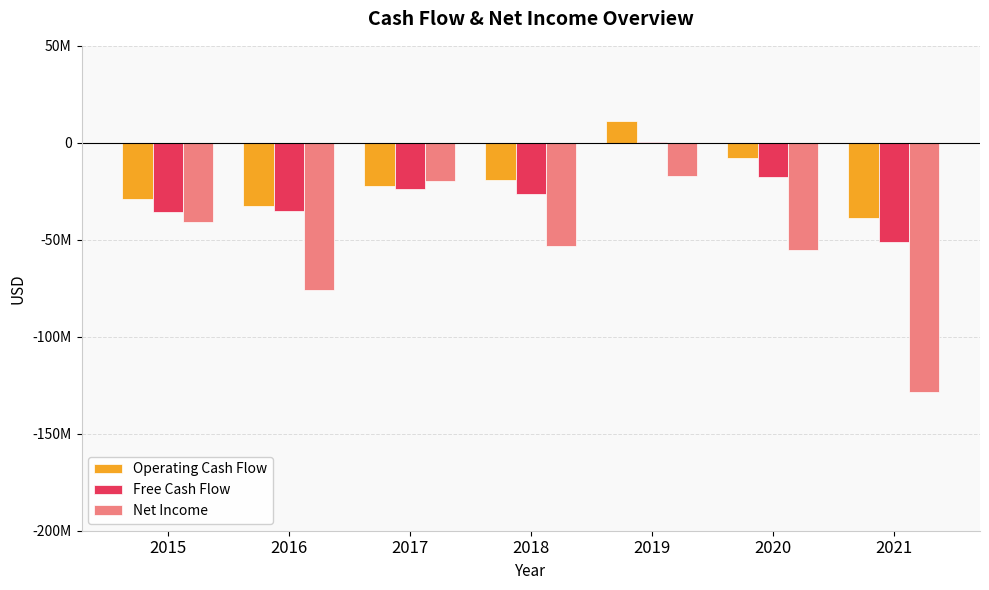

Which series changed the most between 2016 and 2021?

Net Income